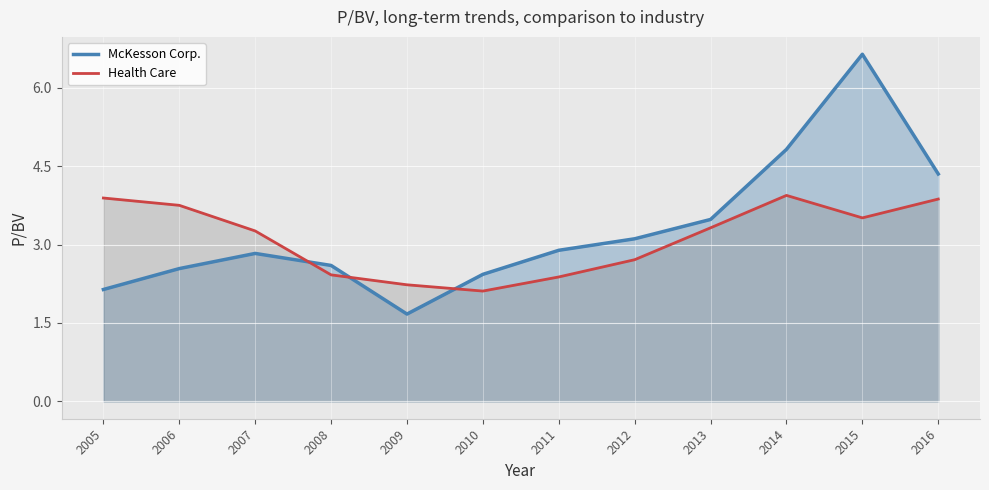

Reading left to right, transcribe all the data shown in this chart.

McKesson Corp.: 2005=2.1	2006=2.5	2007=2.8	2008=2.6	2009=1.7	2010=2.4	2011=2.9	2012=3.1	2013=3.5	2014=4.8	2015=6.6	2016=4.3
Health Care: 2005=3.9	2006=3.8	2007=3.3	2008=2.4	2009=2.2	2010=2.1	2011=2.4	2012=2.7	2013=3.3	2014=3.9	2015=3.5	2016=3.9